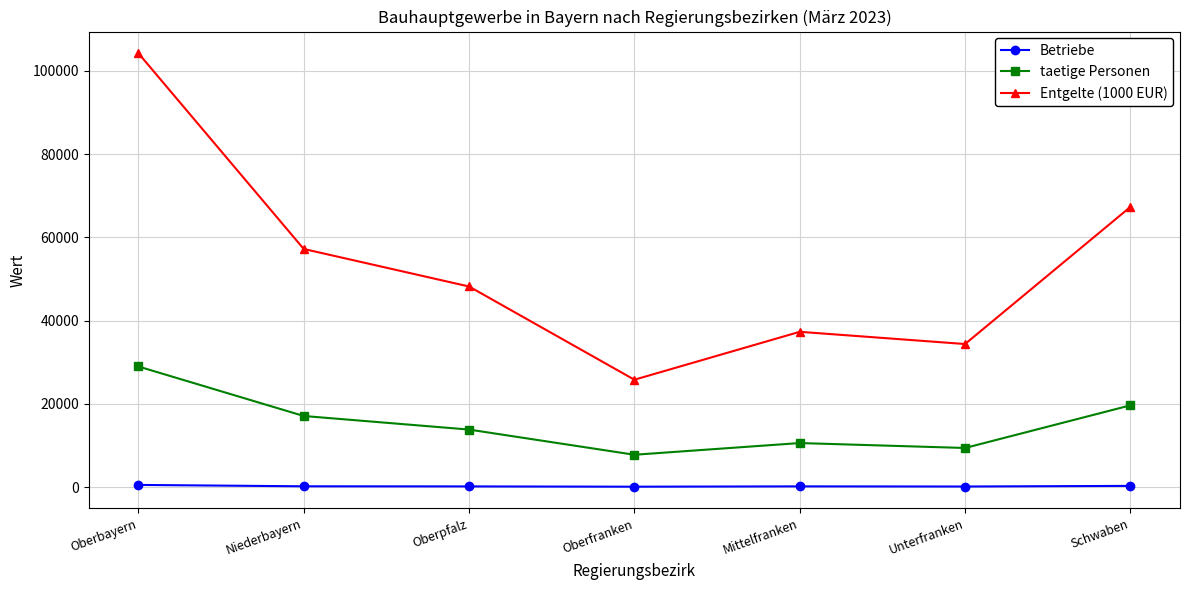

In taetige Personen, how many points are higher than both neighbors (excluding endpoints)?

1